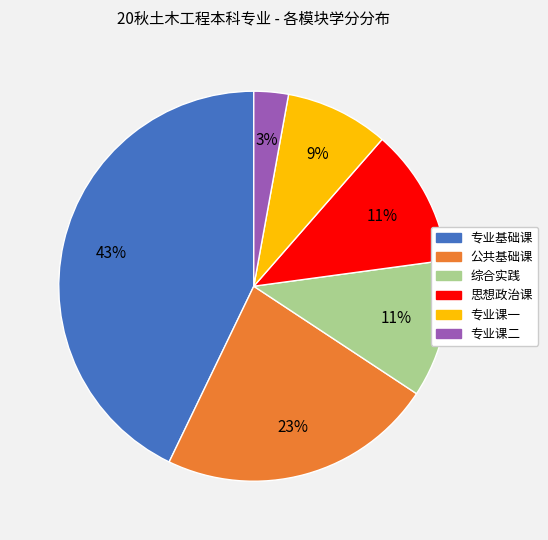

How many slices are in this pie chart?

6